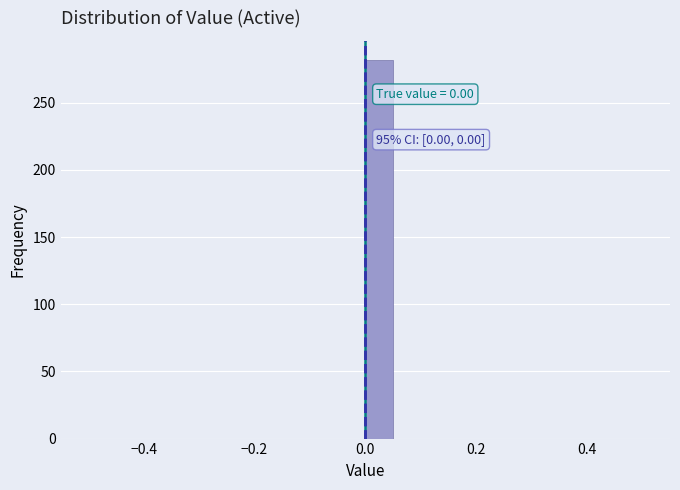

Read against the x-axis, roughly where is the centre of the tallest bar?

0.02